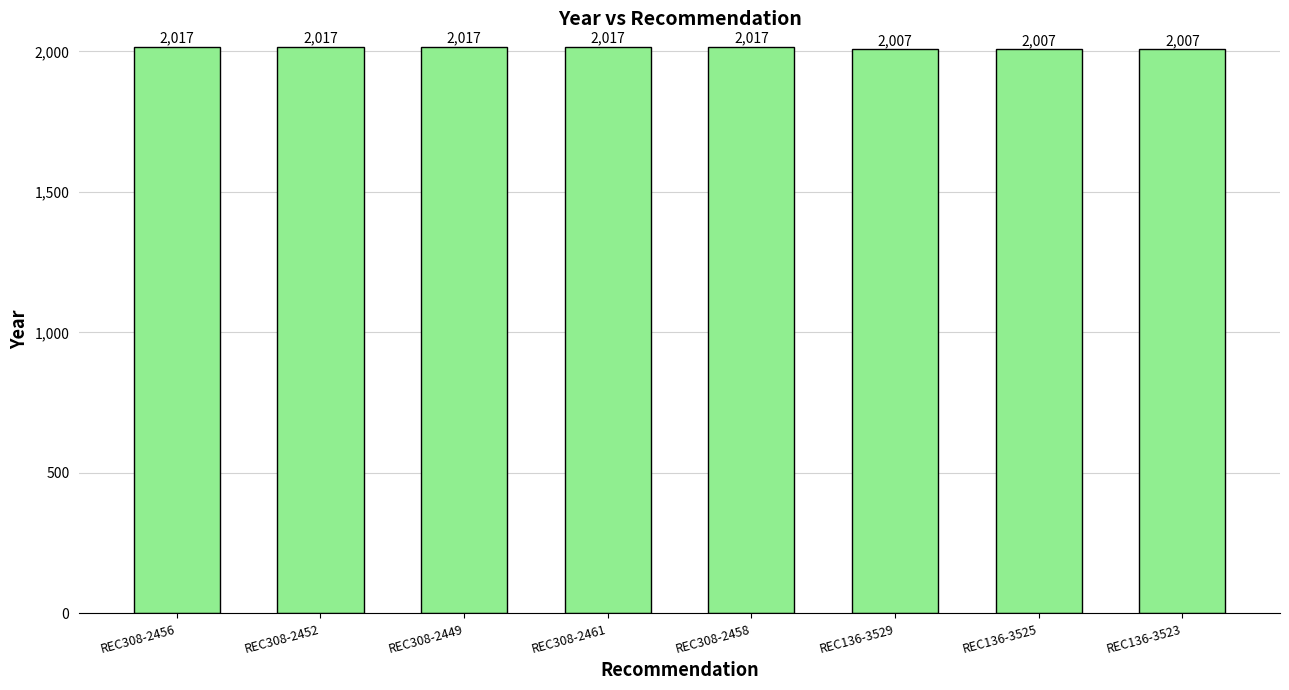

Is it true that the value at REC308-2452 is 3535?

False